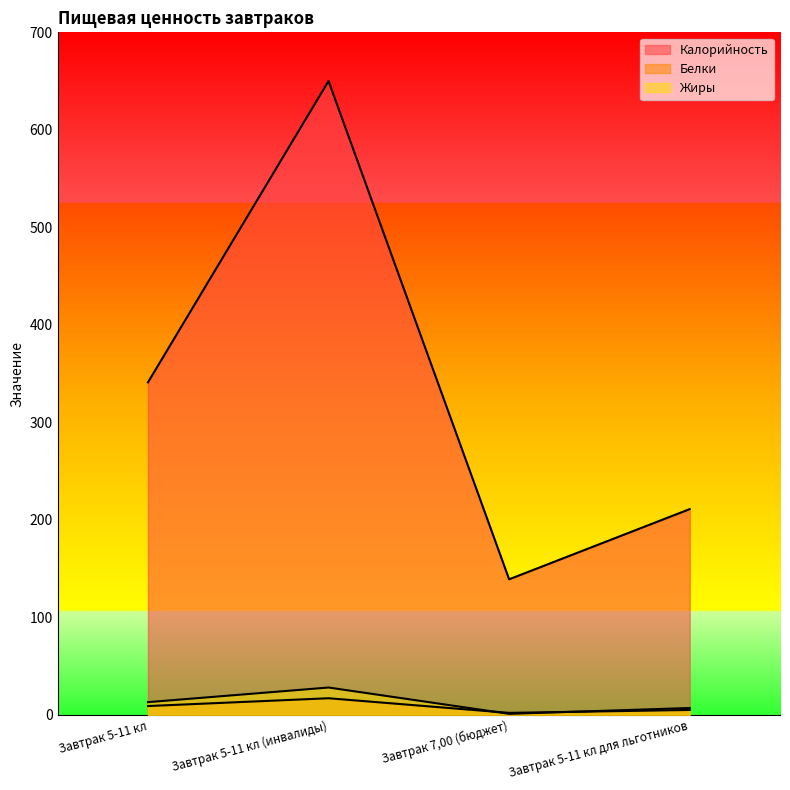

What are all the series names shown in the legend?

Калорийность, Белки, Жиры